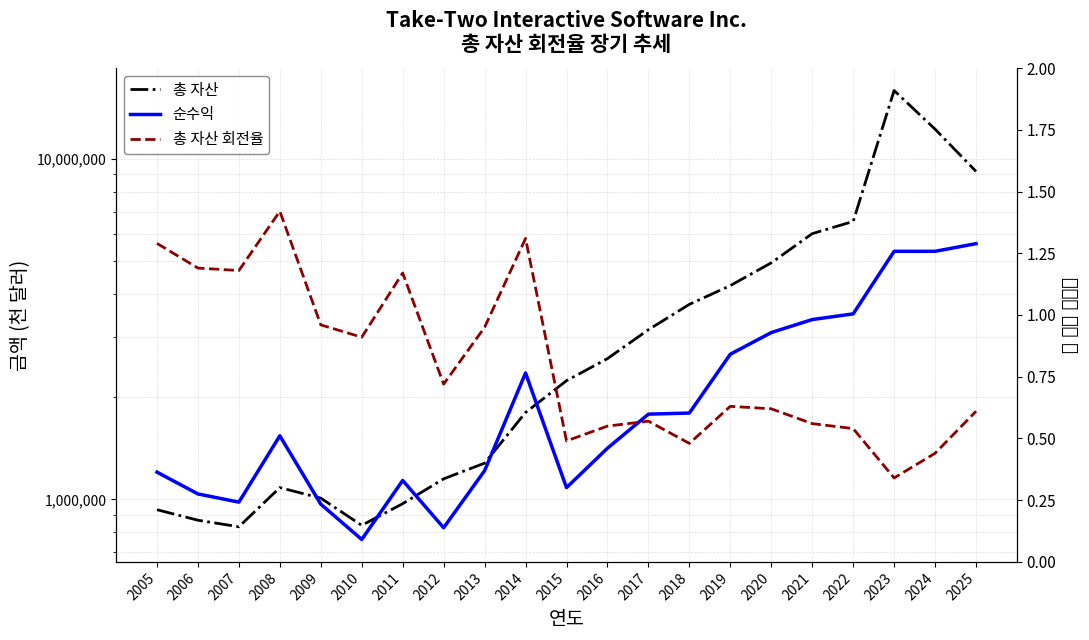

What are all the series names shown in the legend?

총 자산, 순수익, 총 자산 회전율